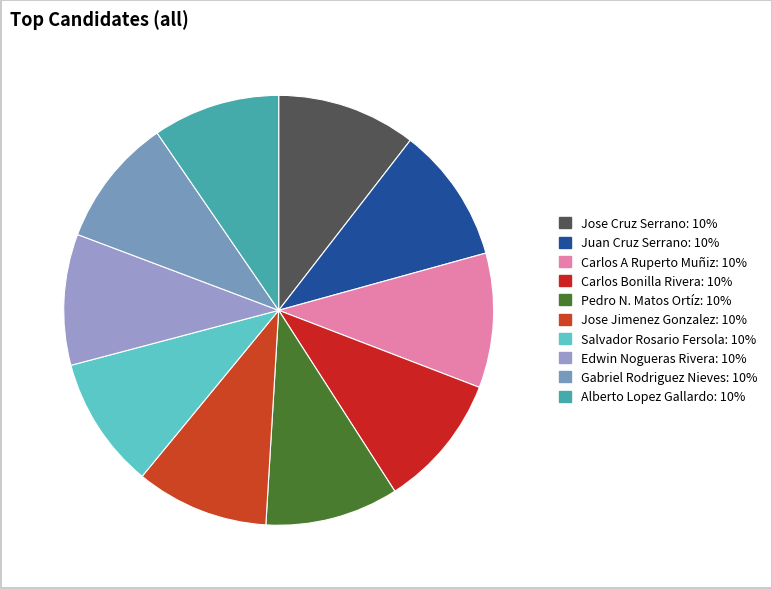

Count the number of slices in the pie.

10